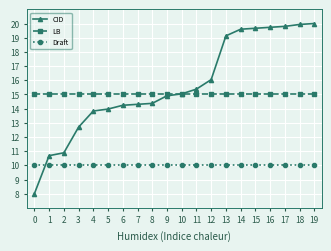

What is the difference between the highest and lowest values at 5?

5.0